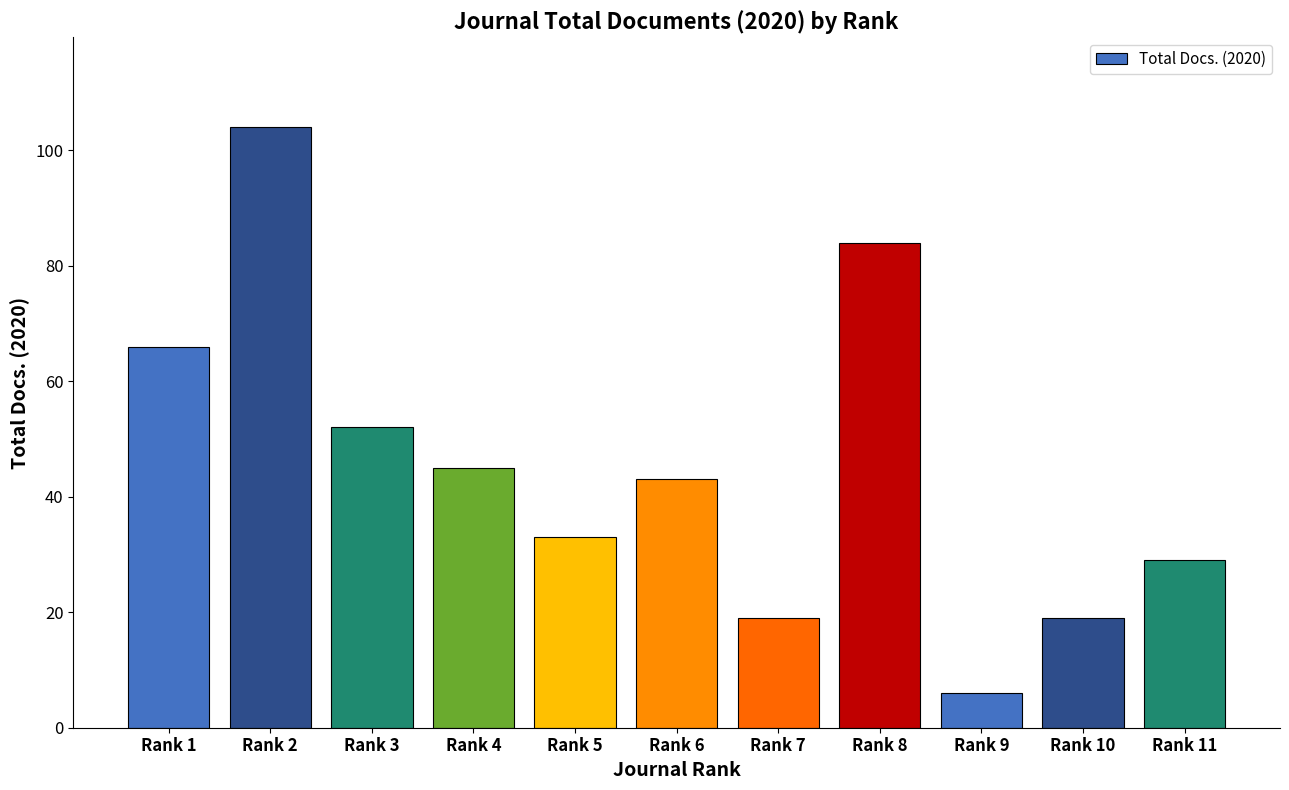

Is it true that the value at Rank 7 is 19?

True